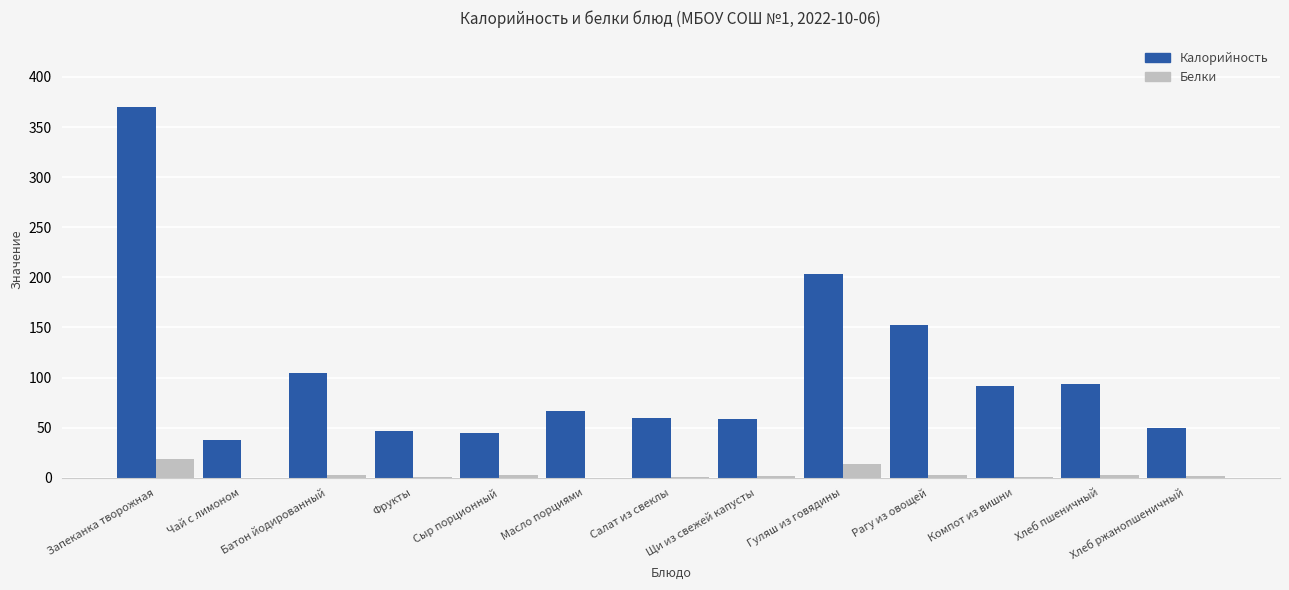

At which category is the sum across all series the highest?

Запеканка творожная